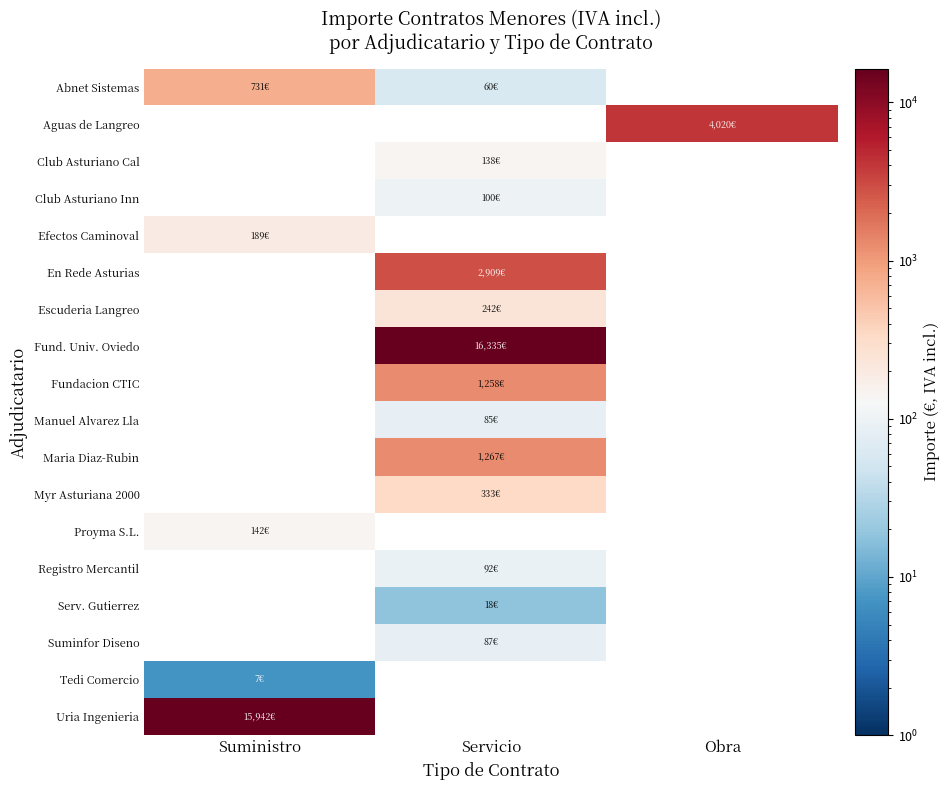

Which label corresponds to the largest value in the chart?

Servicio